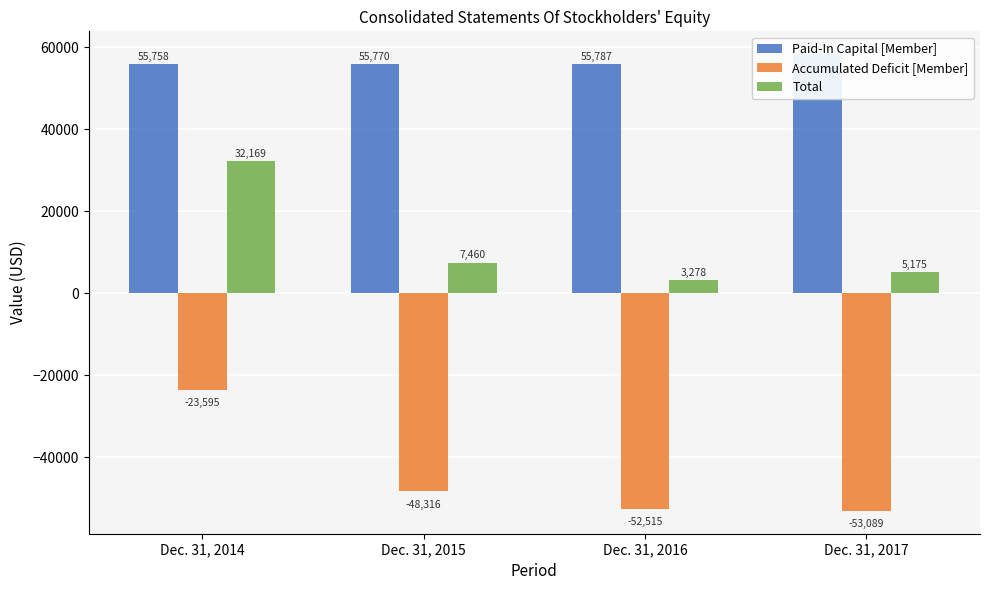

The Accumulated Deficit [Member] series shows -53089 at Dec. 31, 2017. True or false?

True